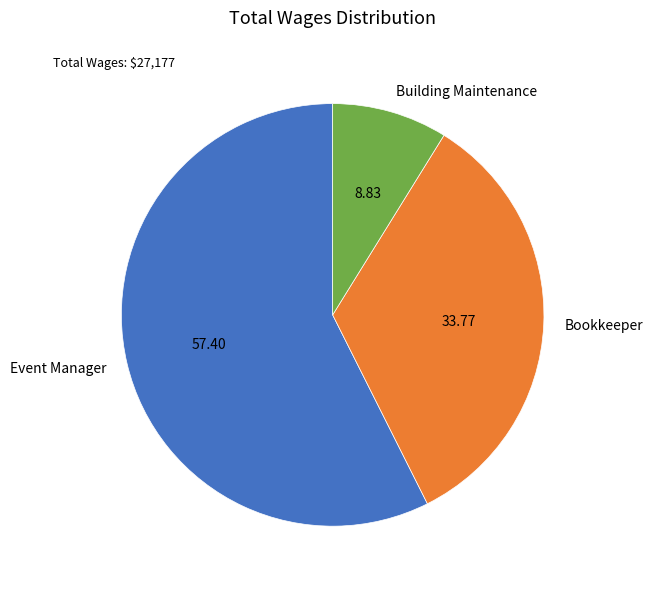

Between Event Manager and Bookkeeper, which is larger?

Event Manager